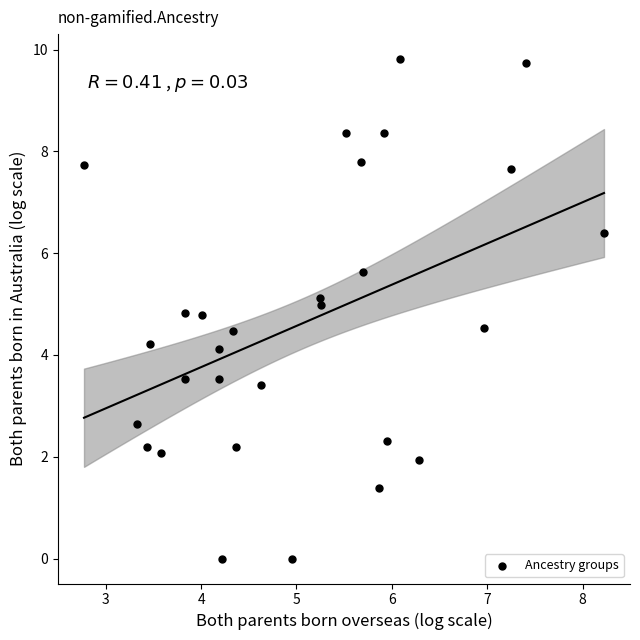

What is the range of X values (max minus min)?

5.5